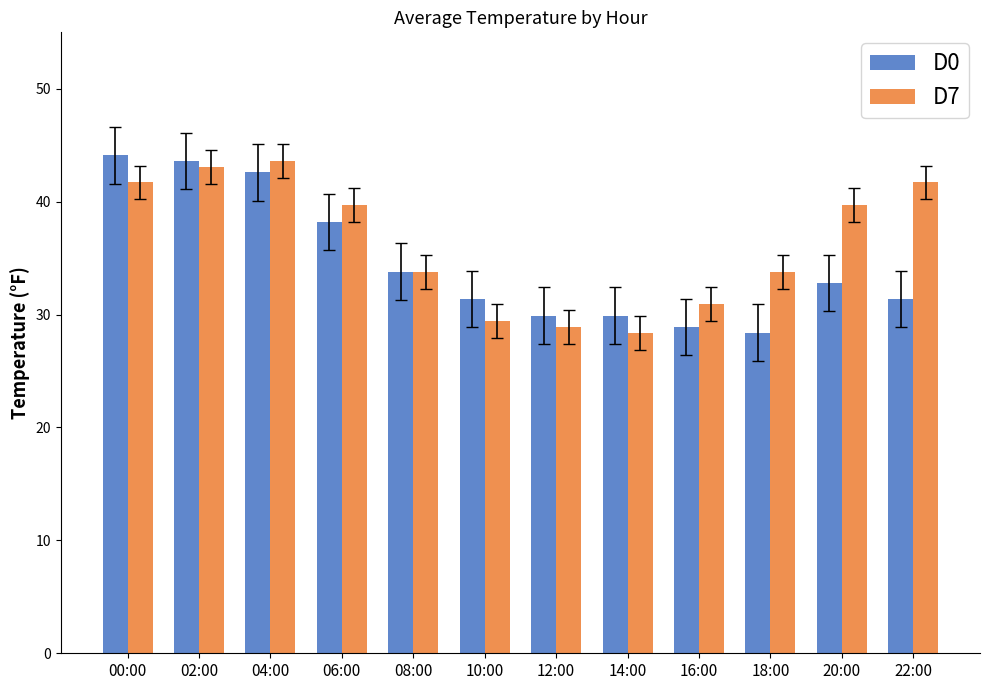

How many bars are there in each group?

2